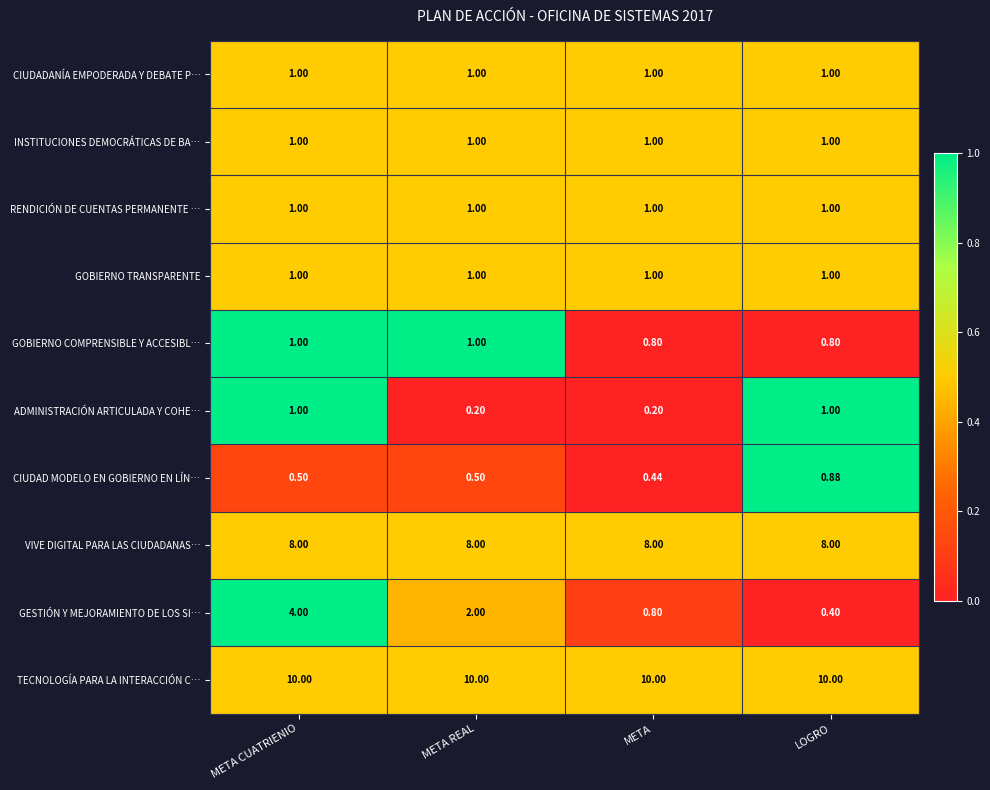

Which series has the widest spread of values?

GESTIÓN Y MEJORAMIENTO DE LOS SI…